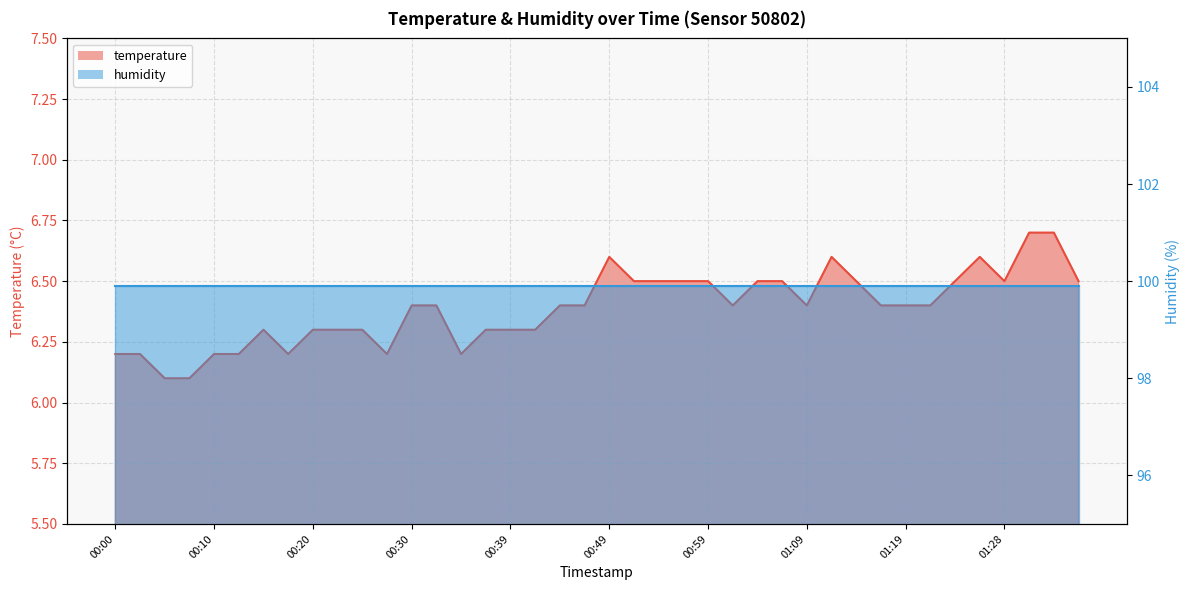

What is the label of the 9th point from the right?

01:16